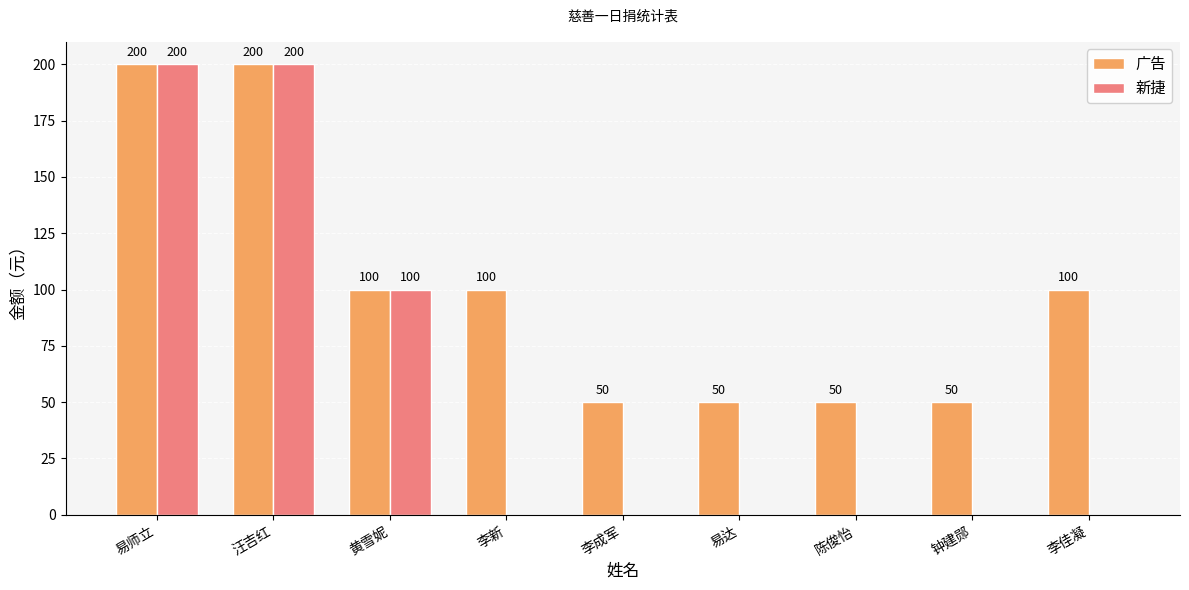

The value of 新捷 at 李新 is 138. True or false?

False